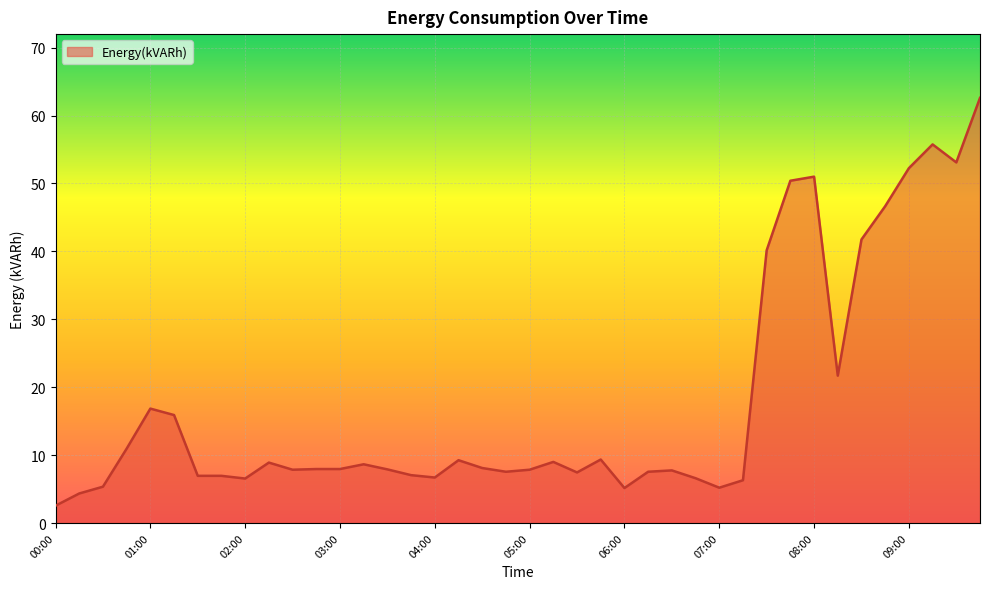

What is the greatest value displayed?

62.6